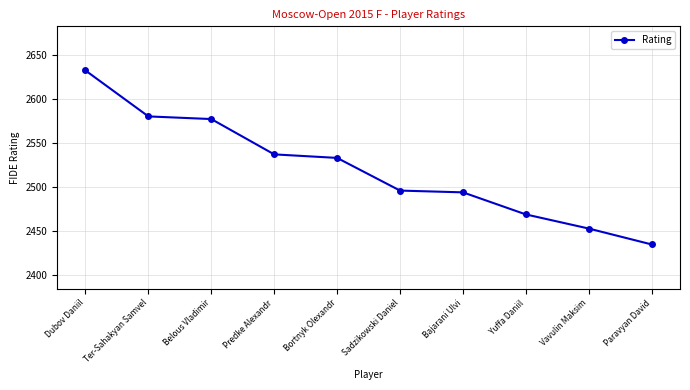

Reading right to left, extract all data points from this chart.

2435	2453	2469	2494	2496	2533	2537	2577	2580	2632